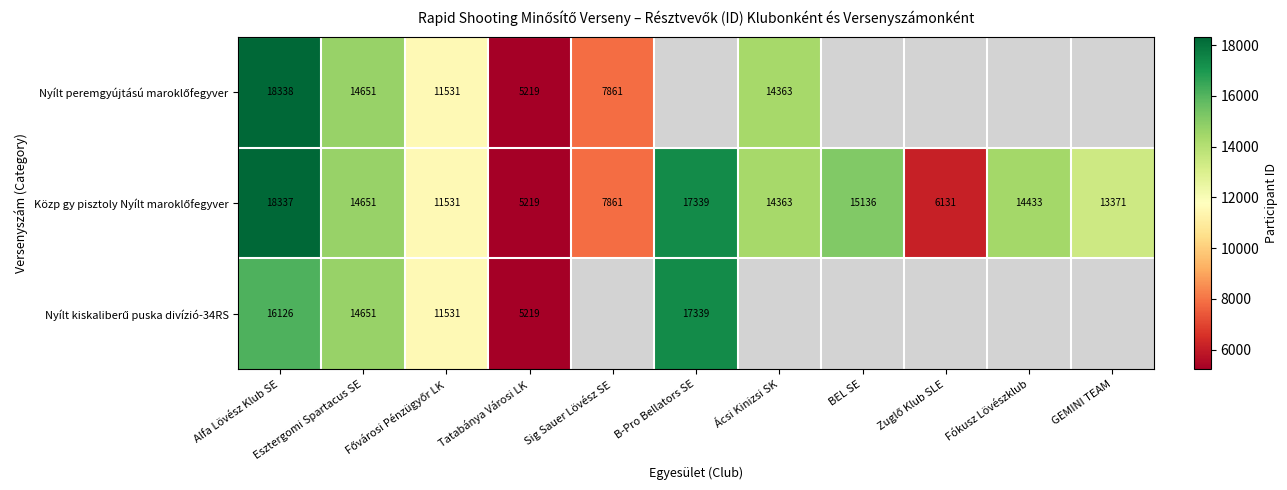

Which category has the highest value in the Nyílt kiskaliberű puska divízió-34RS series?

B-Pro Bellators SE